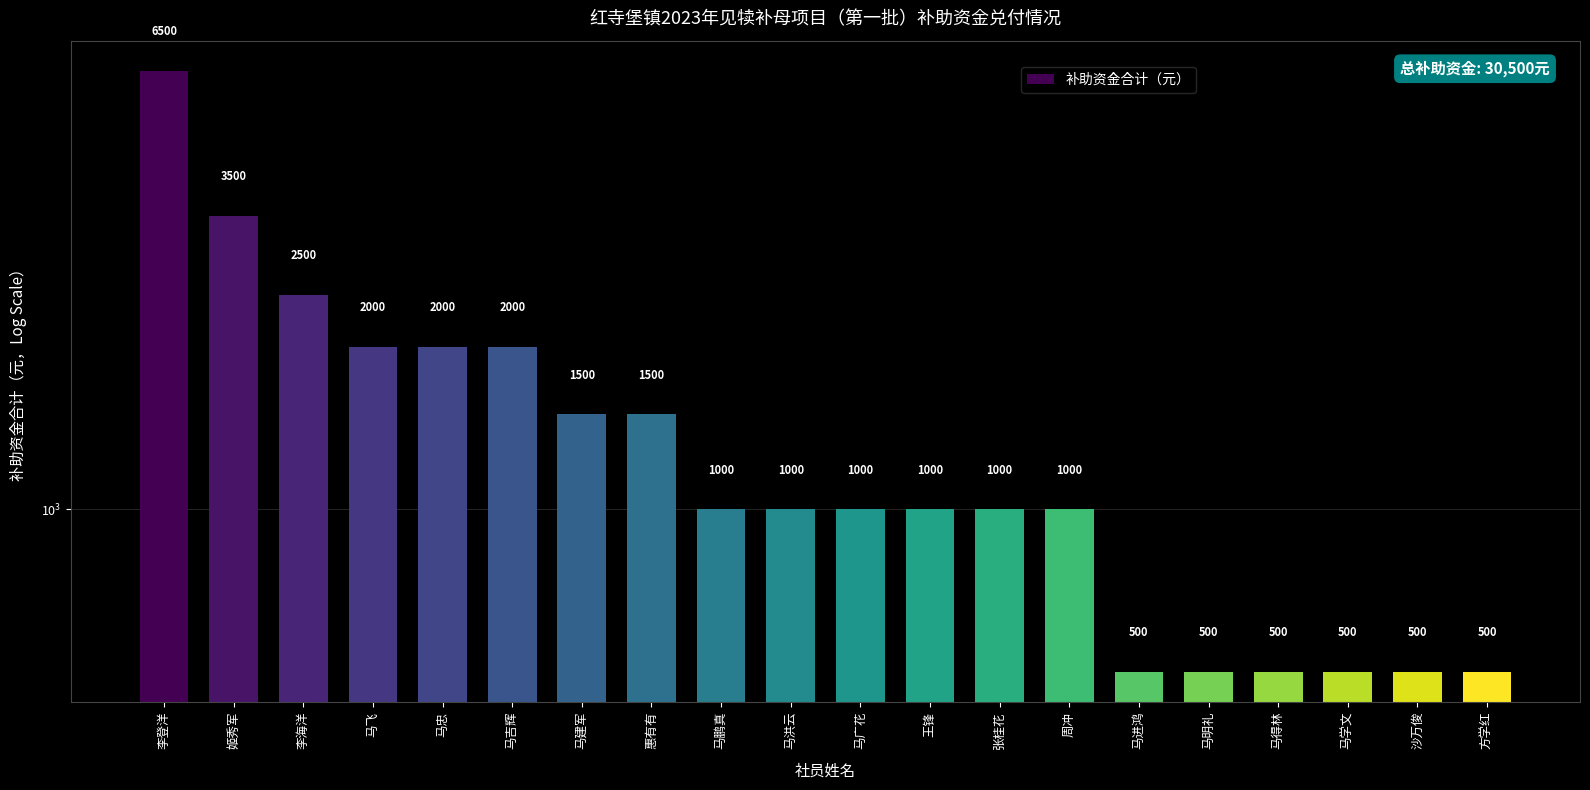

What position from the left is 马飞?

4